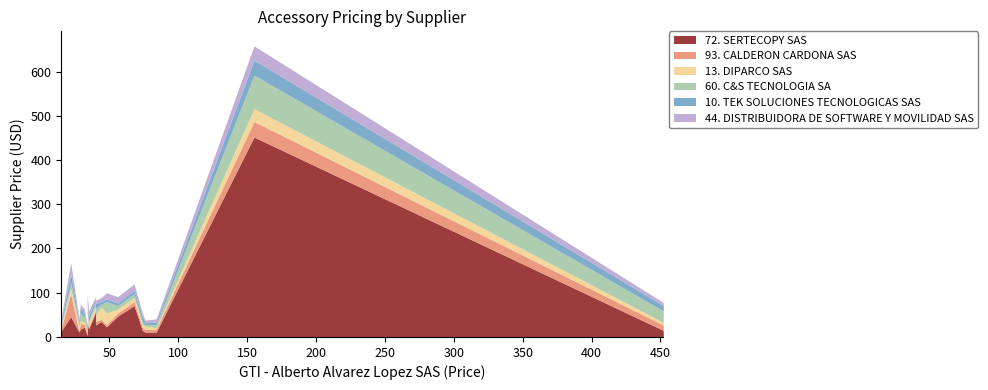

Does the chart have visible grid lines?

No